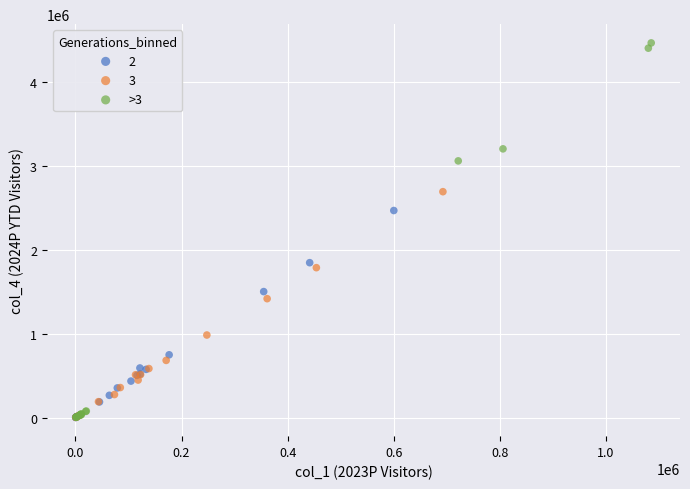

Which series contains the highest Y value?

>3